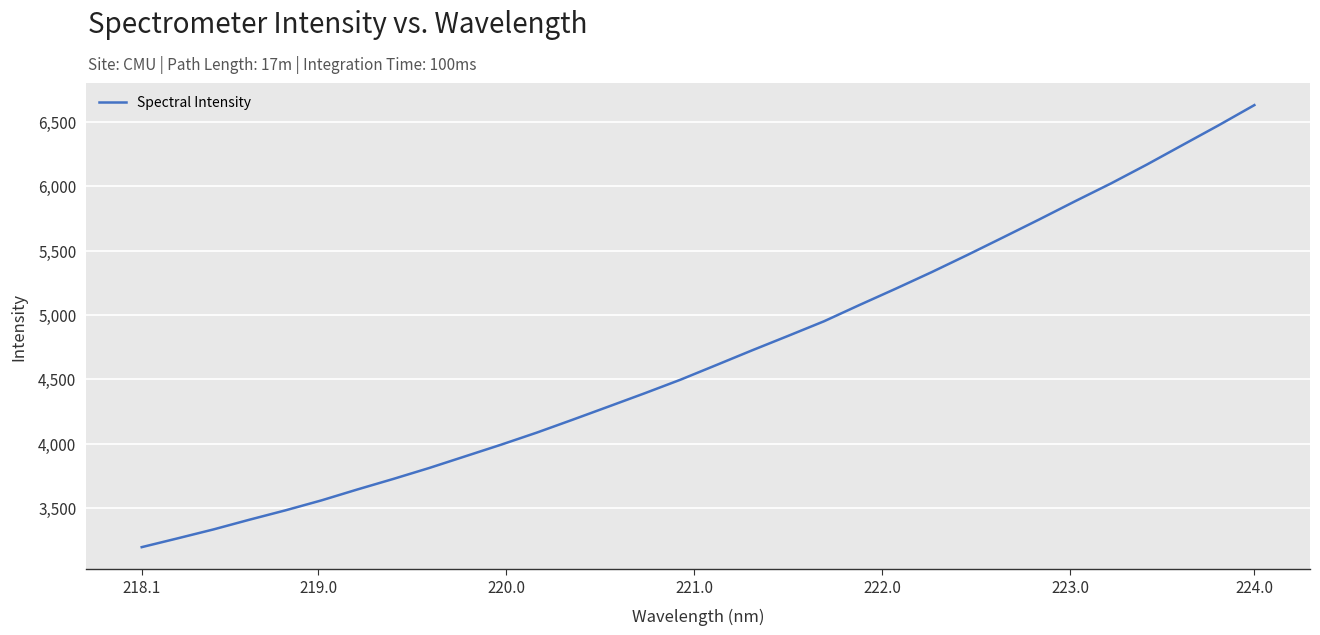

What is the maximum value shown in the chart?

6632.5